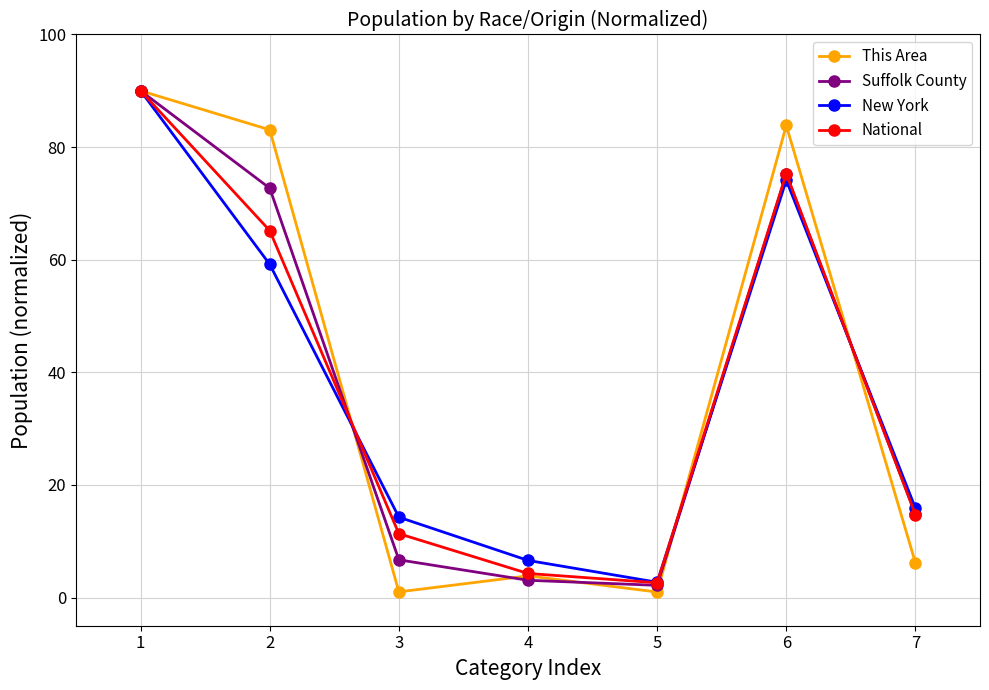

Is it true that New York equals 26.8 at 6?

False